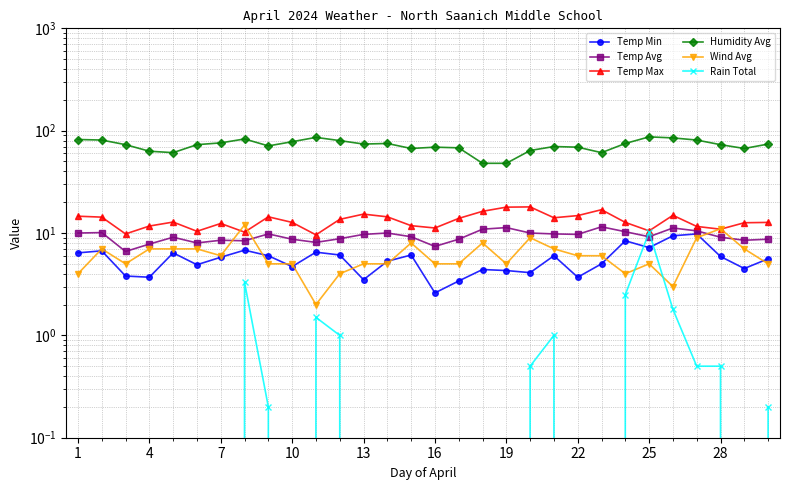

Which has a higher value, 24 or 4?

24